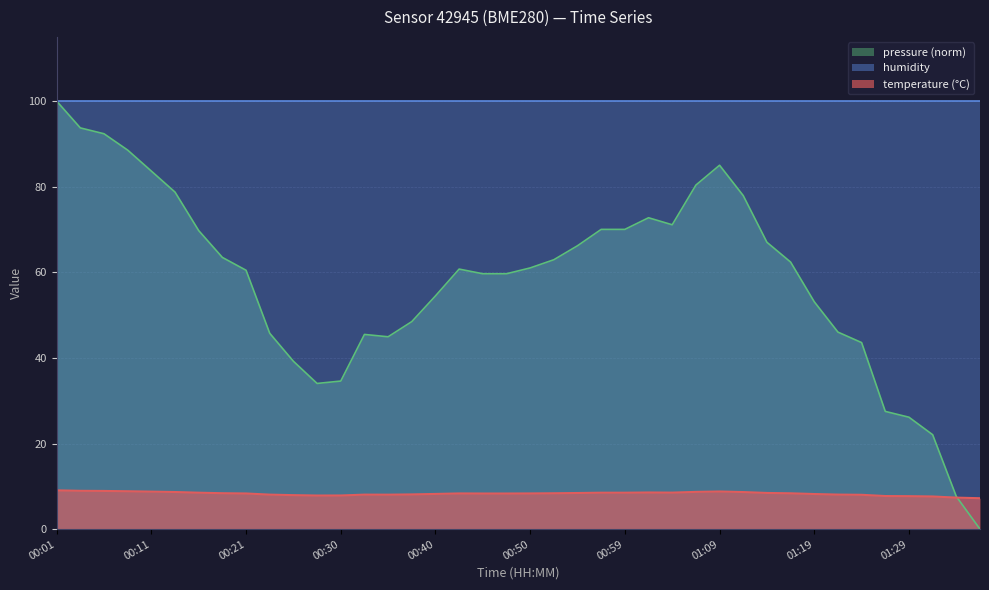

The chart shows a value of 8.9 at 00:06. True or false?

True